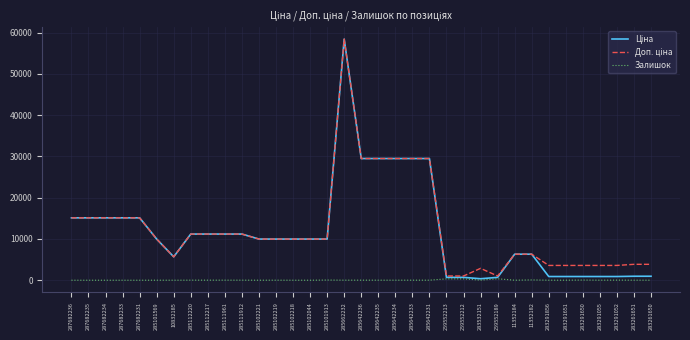

Which category has the highest value across all series?

285662232